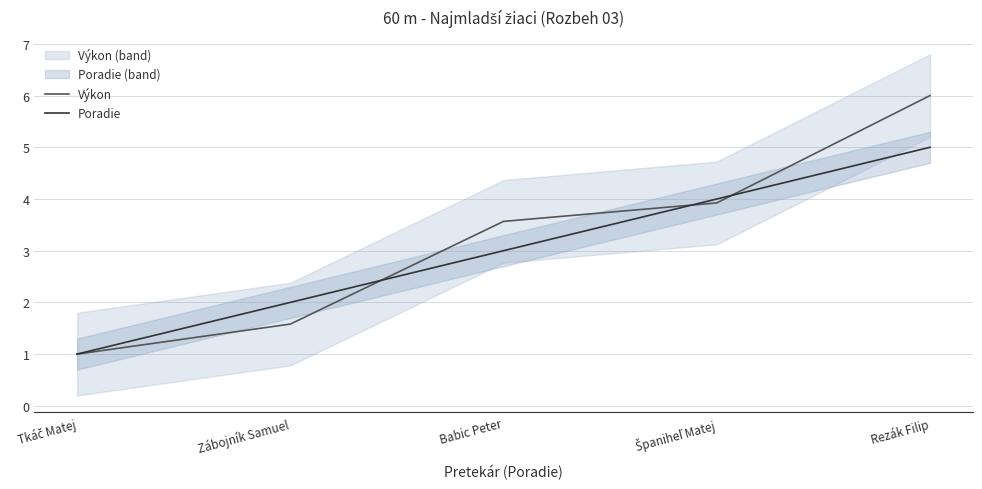

Between which two adjacent categories do Výkon and Poradie first intersect?

Zábojník Samuel and Babic Peter